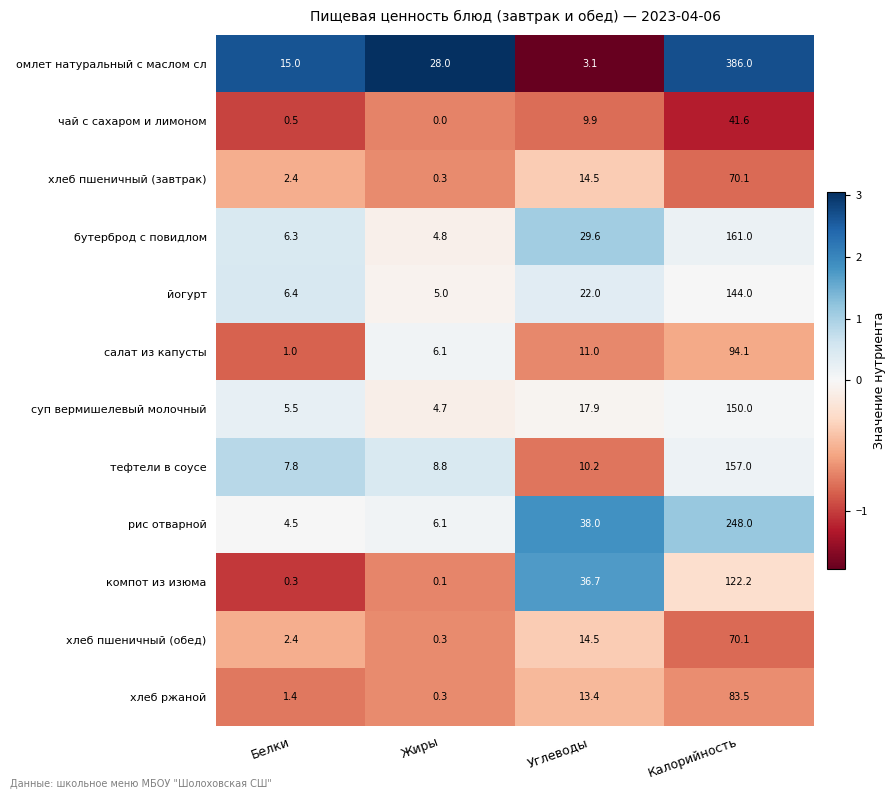

What is the difference between the second highest and minimum values in the рис отварной series?

33.5